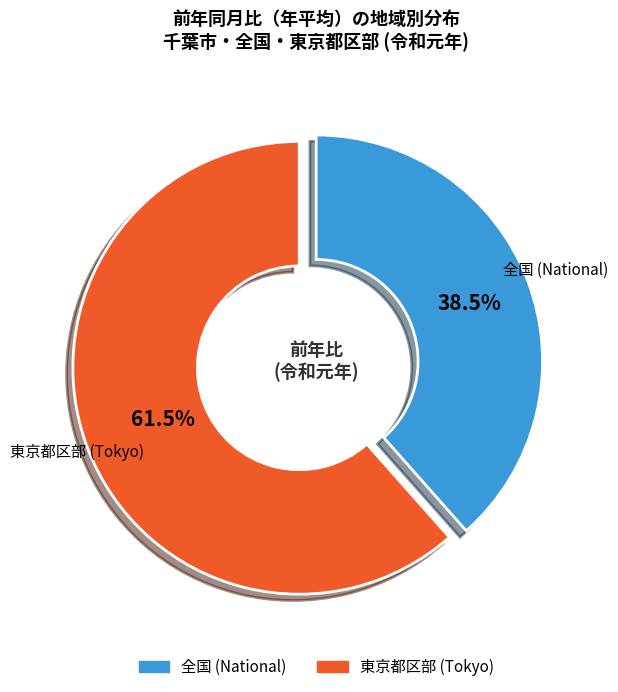

Is there a majority slice in this chart?

Yes